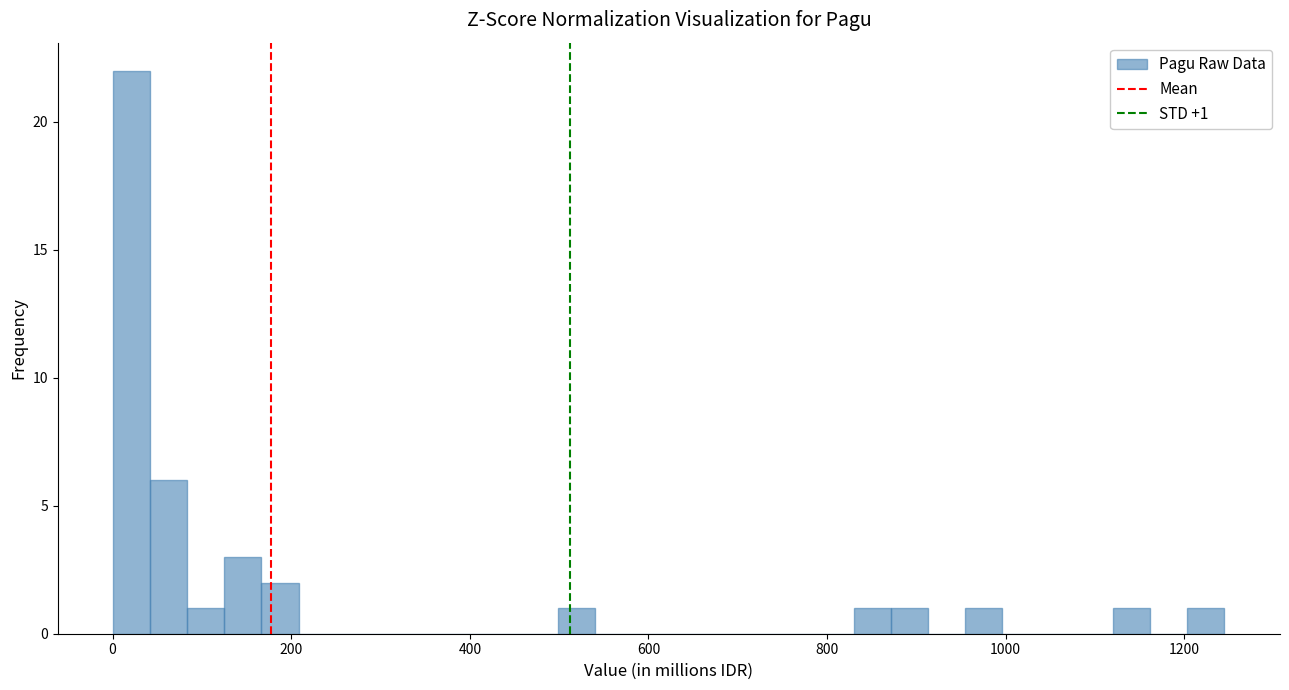

Around what value on the x-axis is the tallest bar? Give the approximate position of its centre, as read against the axis.

20